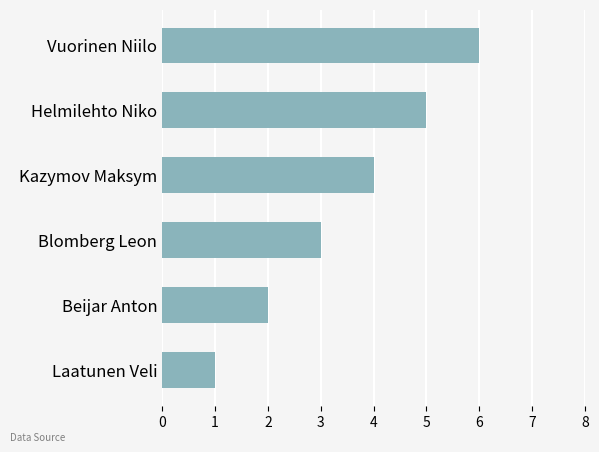

What is the average value?

4